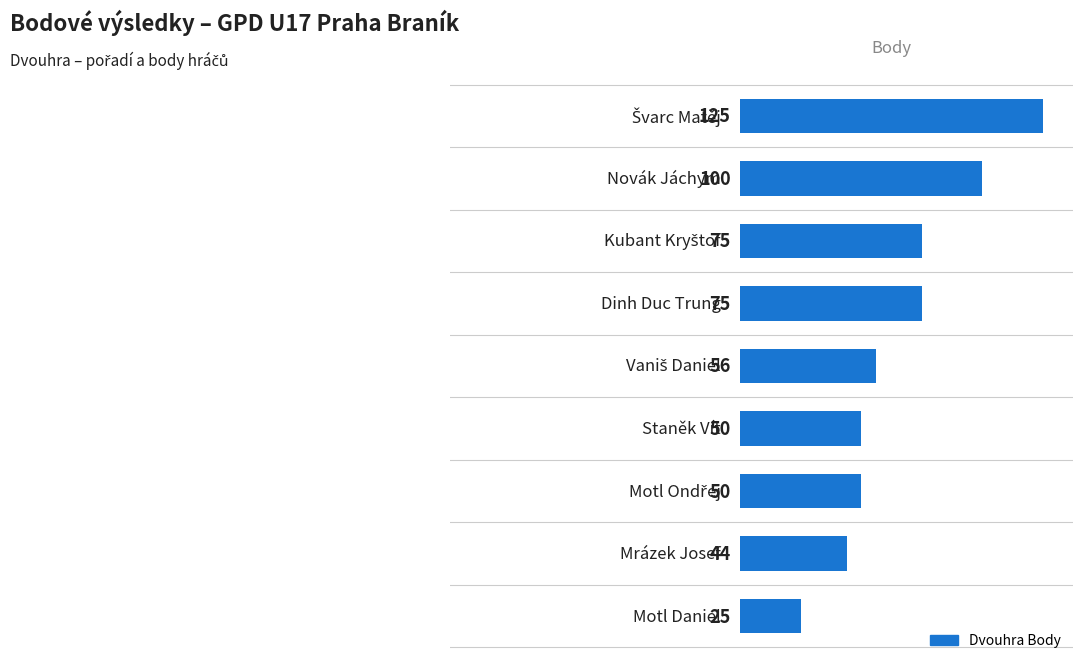

What is the difference between the maximum and minimum values?

100